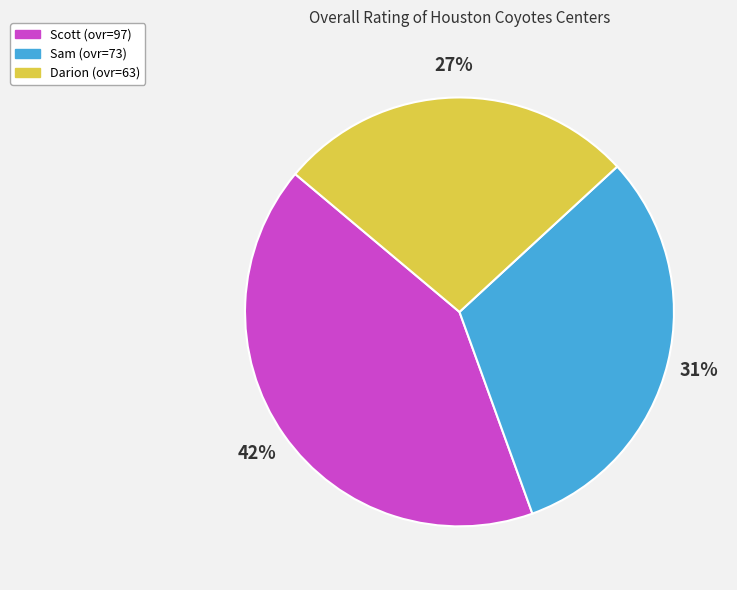

Between Sam and Scott, which is larger?

Scott